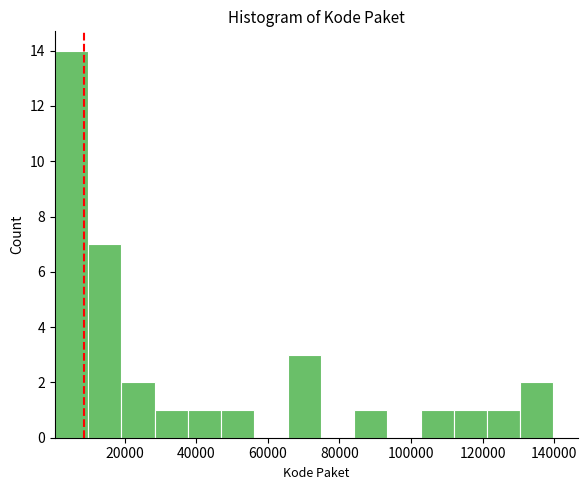

Reading left to right, list every bar in this chart as the range it spans on the x-axis followed by its height. Neither the bar edges nor the heights are printed on the chart, so give them approximately, as read against the axes.

0 to 10000: 14
10000 to 20000: 7
20000 to 28000: 2
28000 to 38000: 1
38000 to 46000: 1
46000 to 56000: 1
56000 to 66000: 0
66000 to 74000: 3
74000 to 84000: 0
84000 to 94000: 1
94000 to 102000: 0
102000 to 112000: 1
112000 to 122000: 1
122000 to 130000: 1
130000 to 140000: 2